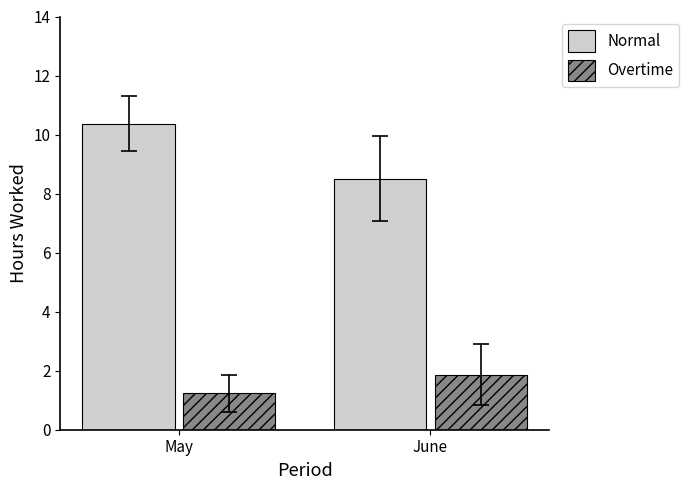

Count the Overtime values in the range 1 to 2.

2